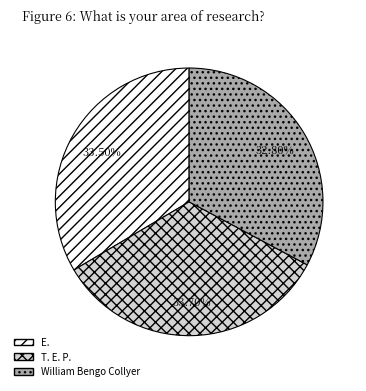

To the nearest percent, what portion does William Bengo Collyer represent?

33%